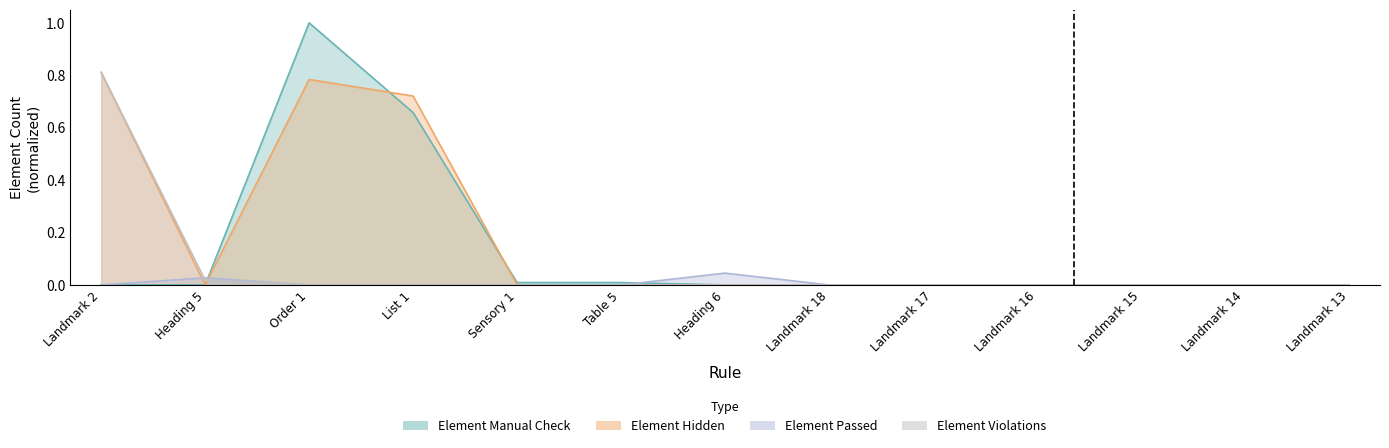

How many interior local peaks does the Element Manual Check series have?

1